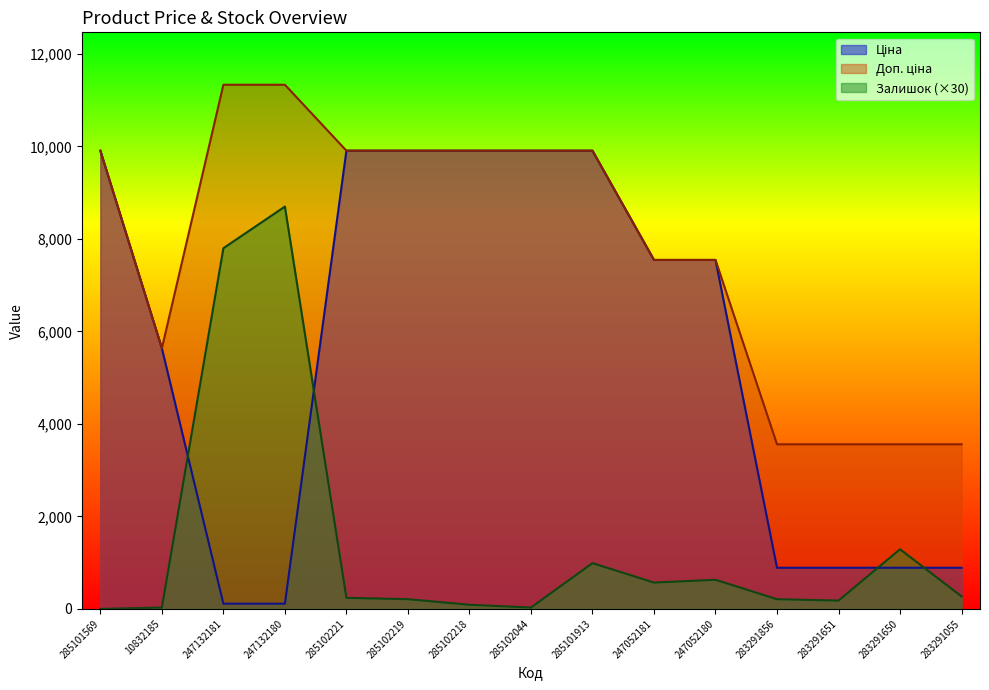

Is it true that Ціна equals 9475.4 at 10832185?

False